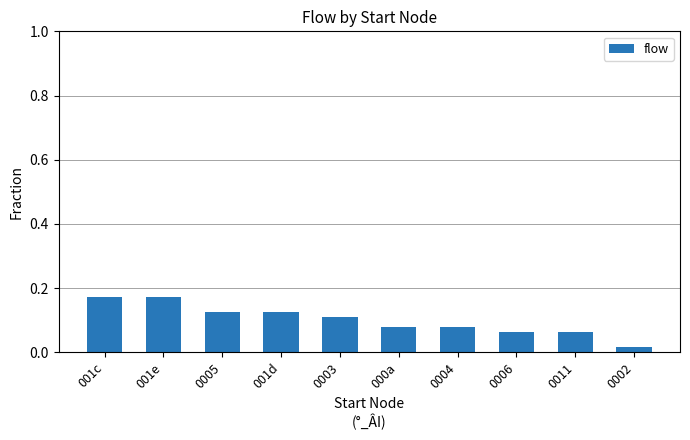

What is the label of the 7th bar from the left?

0004